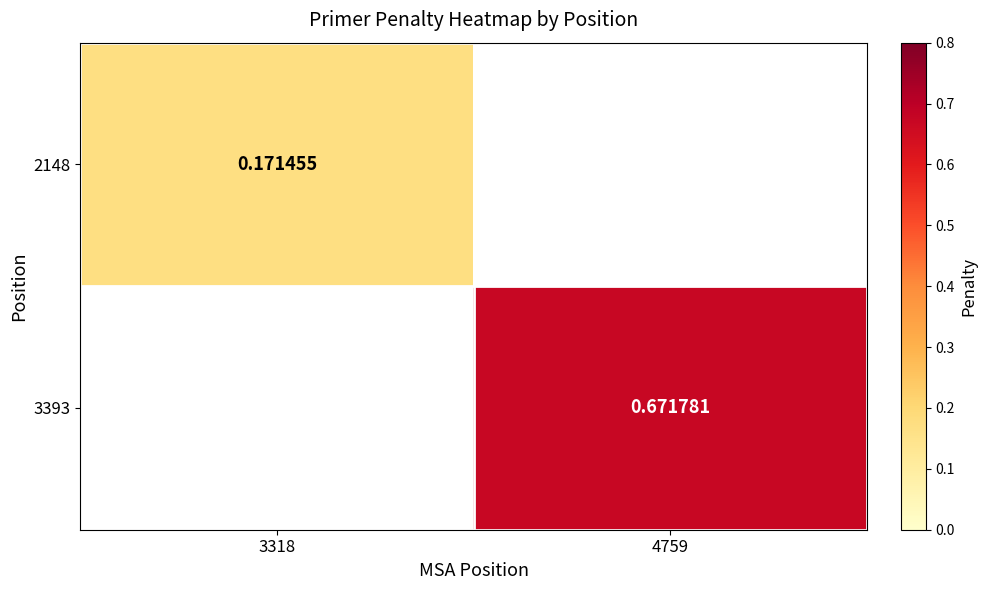

Is the value of 3393 at 4759 greater than the value of 2148 at 3318?

Yes